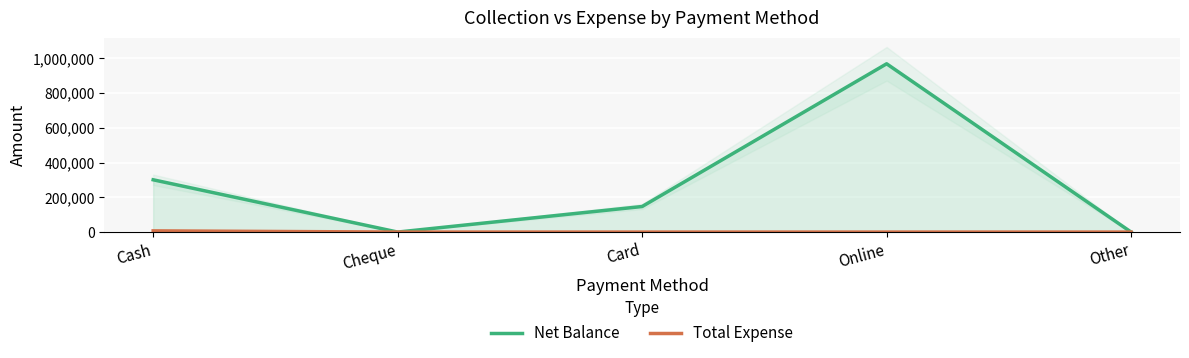

How many interior local valleys does the Net Balance series have?

1